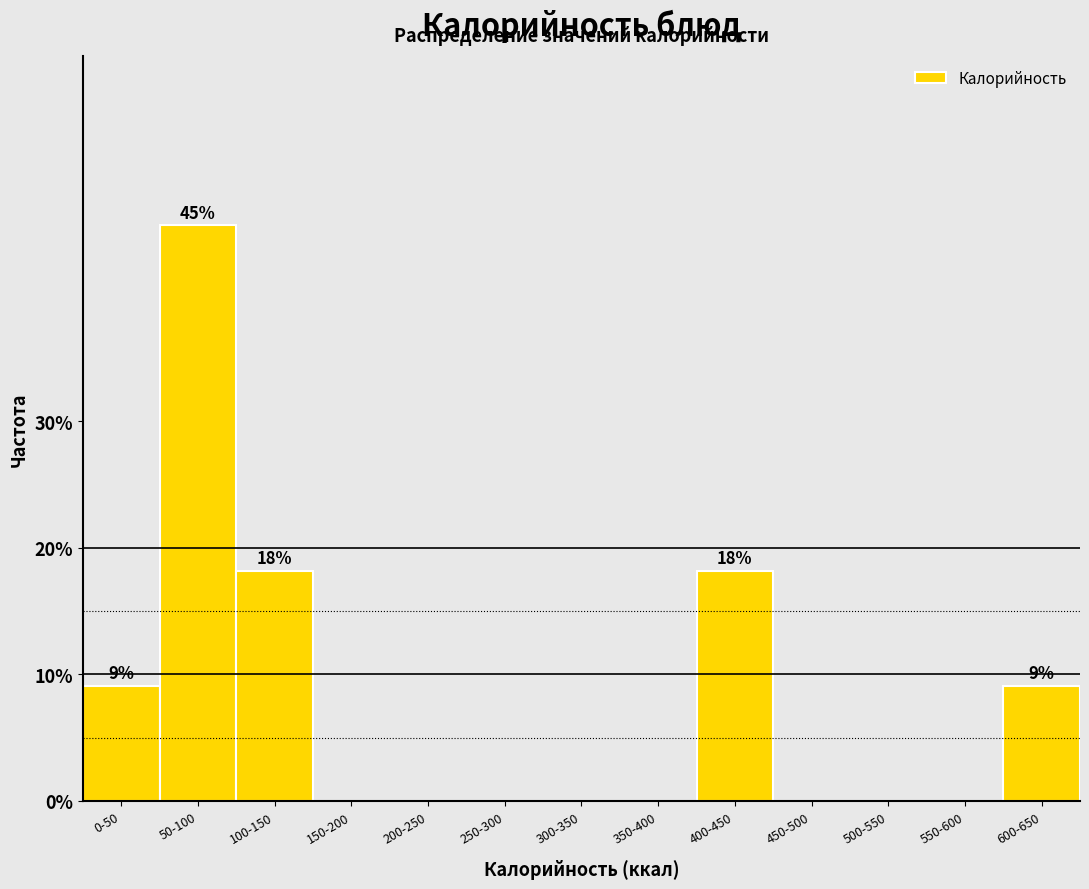

Reading left to right, extract all data points from this chart.

0-50=9.1	50-100=45.5	100-150=18.2	150-200=0.0	200-250=0.0	250-300=0.0	300-350=0.0	350-400=0.0	400-450=18.2	450-500=0.0	500-550=0.0	550-600=0.0	600-650=9.1